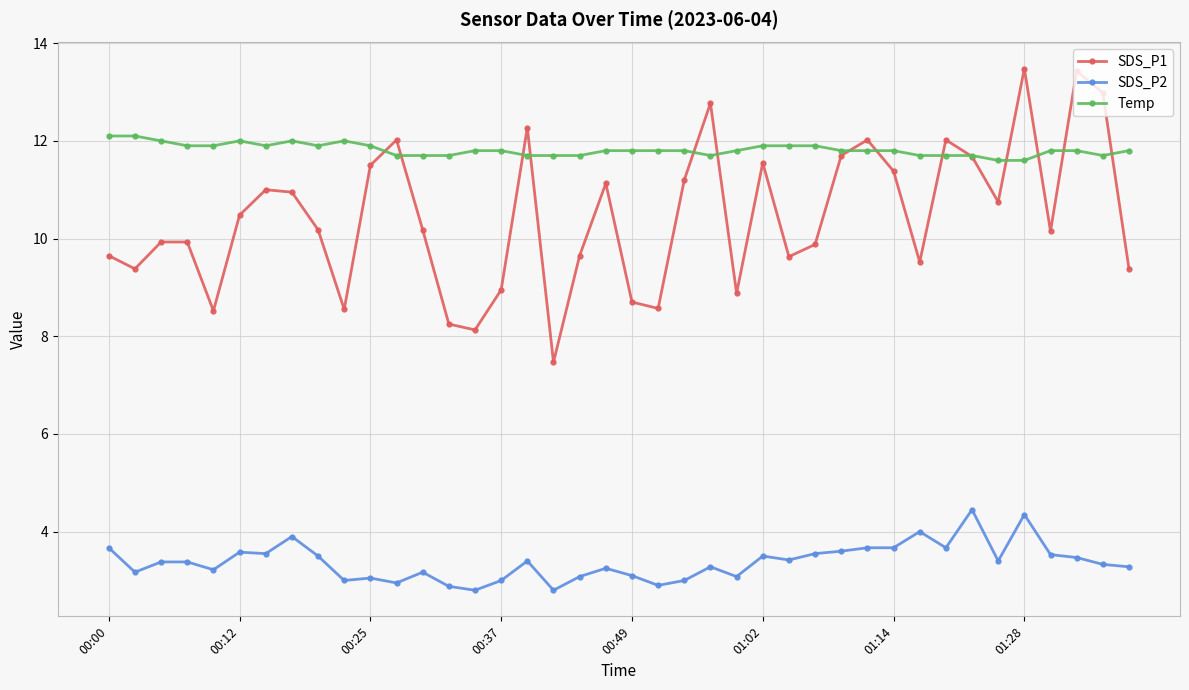

List the series in order of their overall mean, highest first.

Temp, SDS_P1, SDS_P2